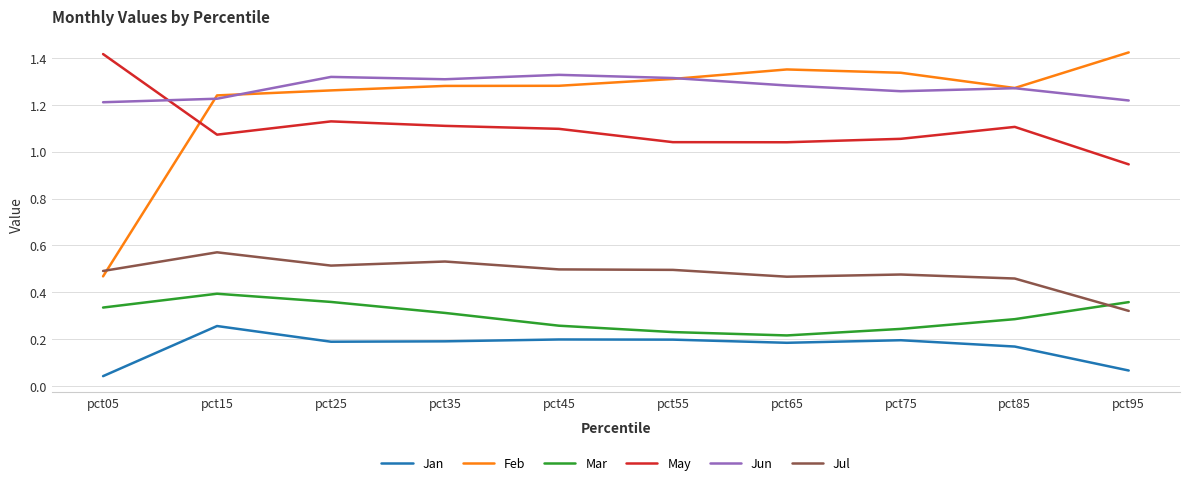

Is the value of Jun at pct75 greater than the value of Feb at pct05?

Yes